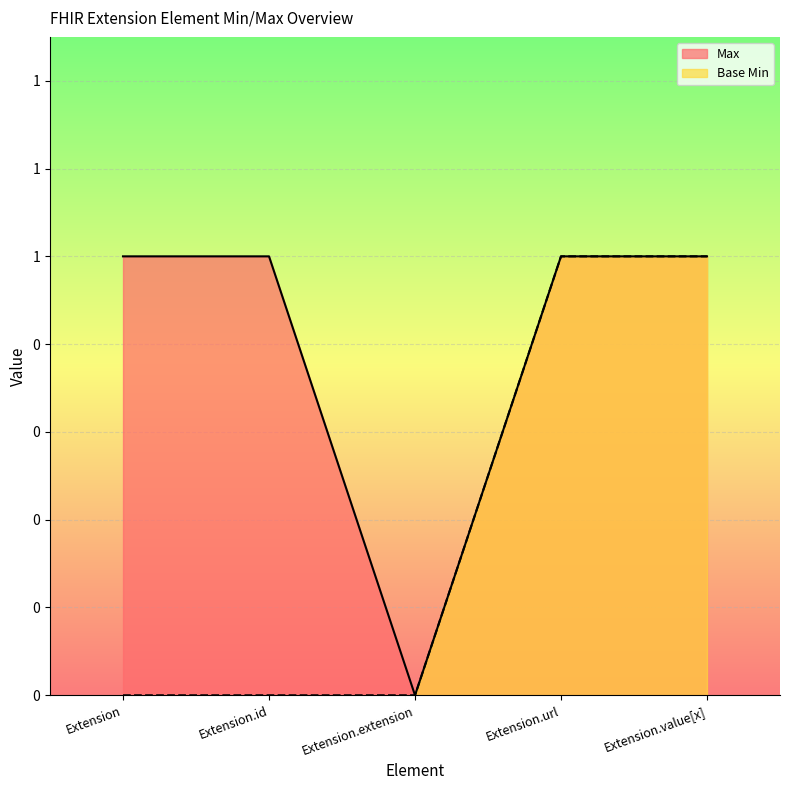

What is the value of the Max point at the 4th from the left?

1